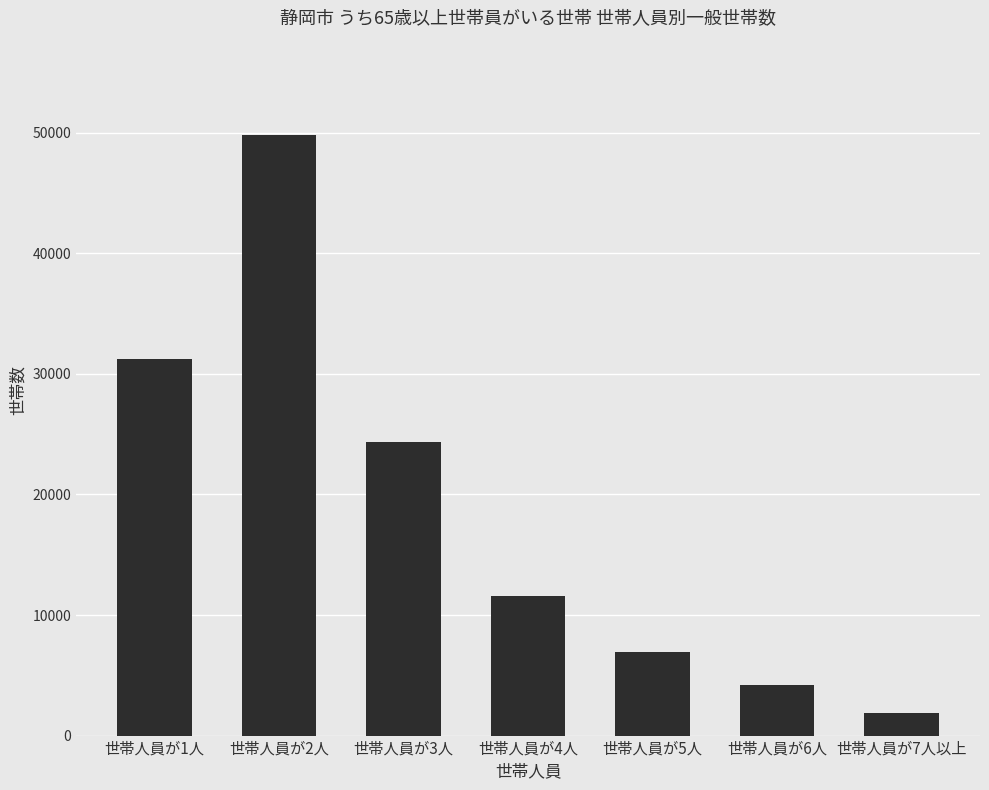

The value at 世帯人員が1人 is 45747. True or false?

False